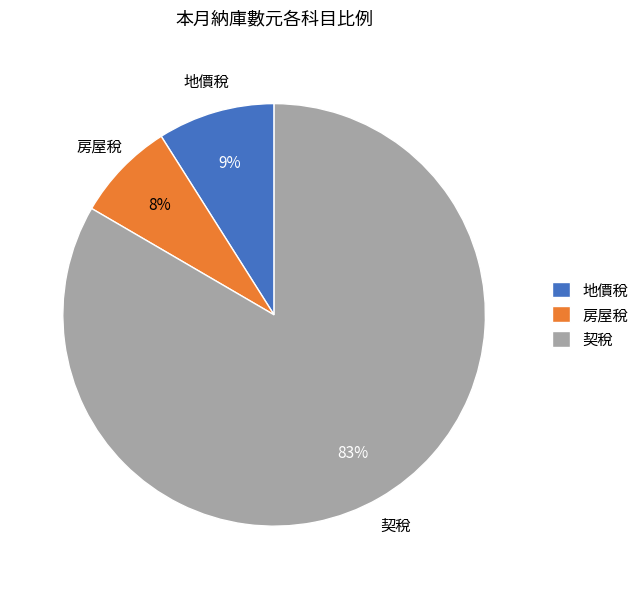

Count the number of slices in the pie.

3